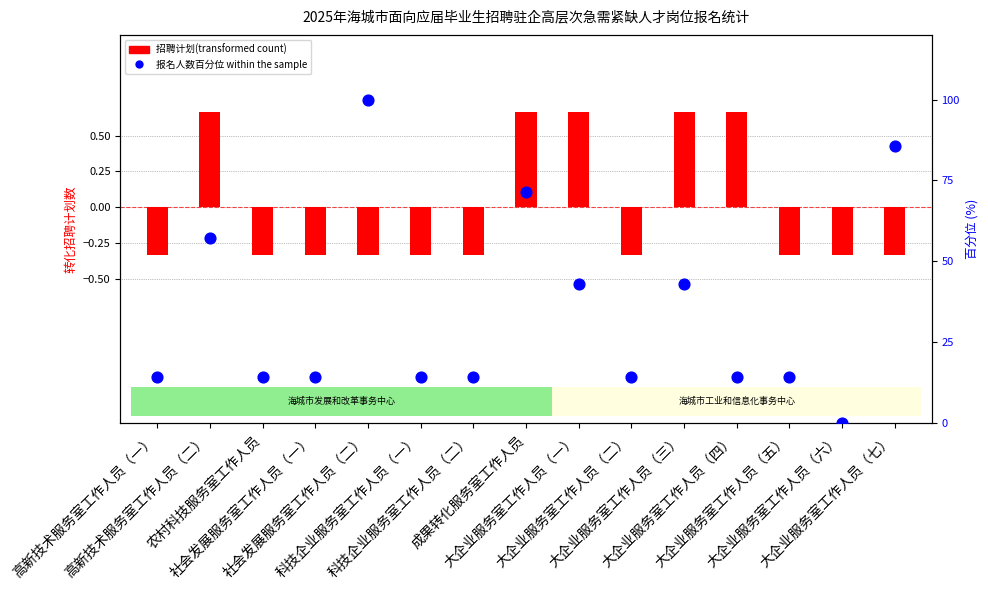

What is the ratio of the value at 大企业服务室工作人员（四） to the value at 社会发展服务室工作人员（一）?

1.0